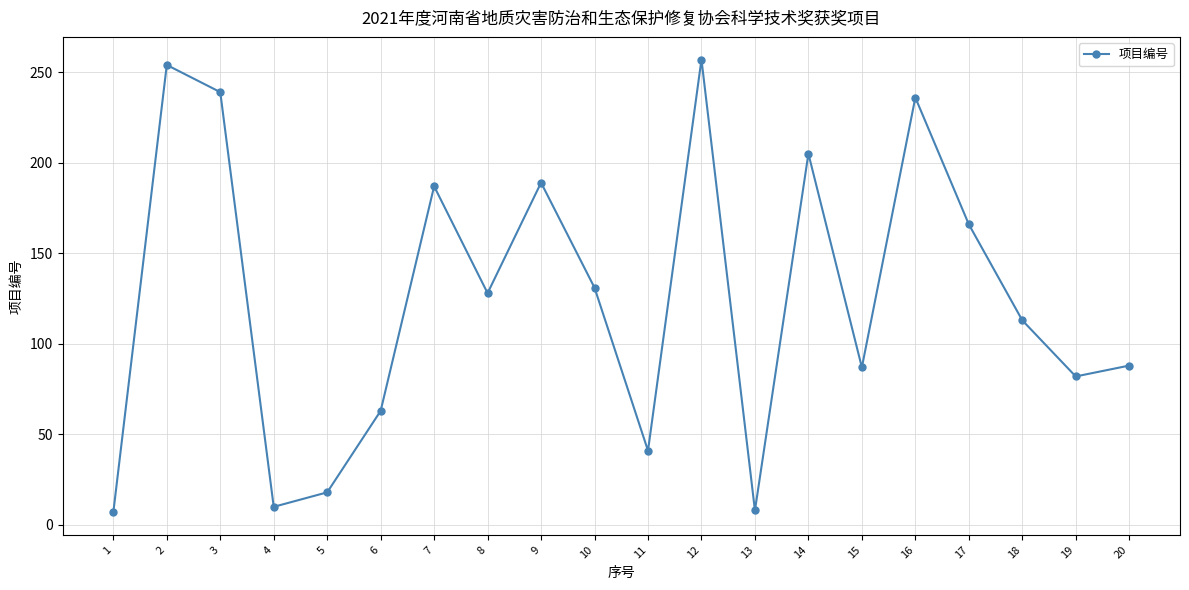

What is the maximum value shown in the chart?

257